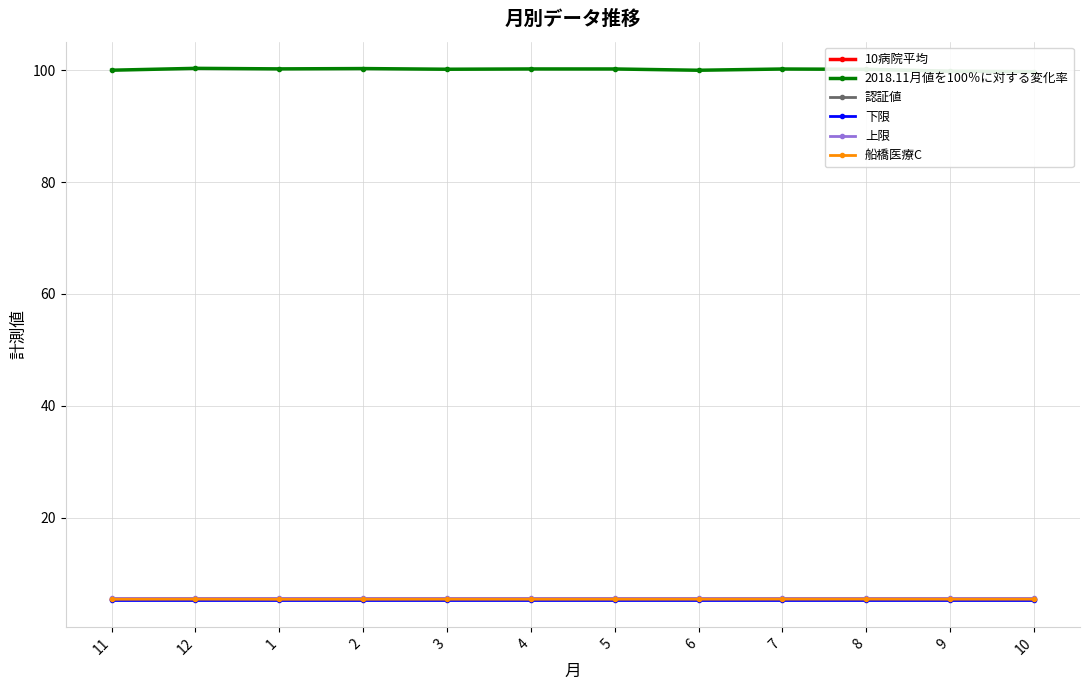

At which category is the sum across all series the highest?

12